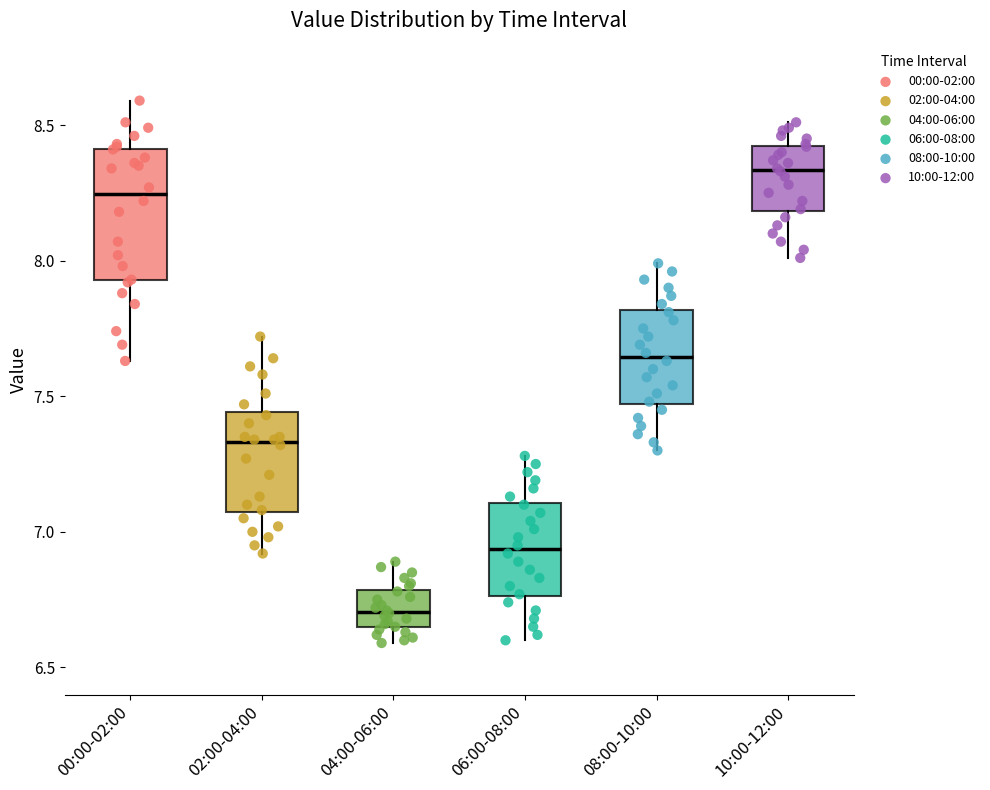

Which box has the highest median line?

10:00-12:00